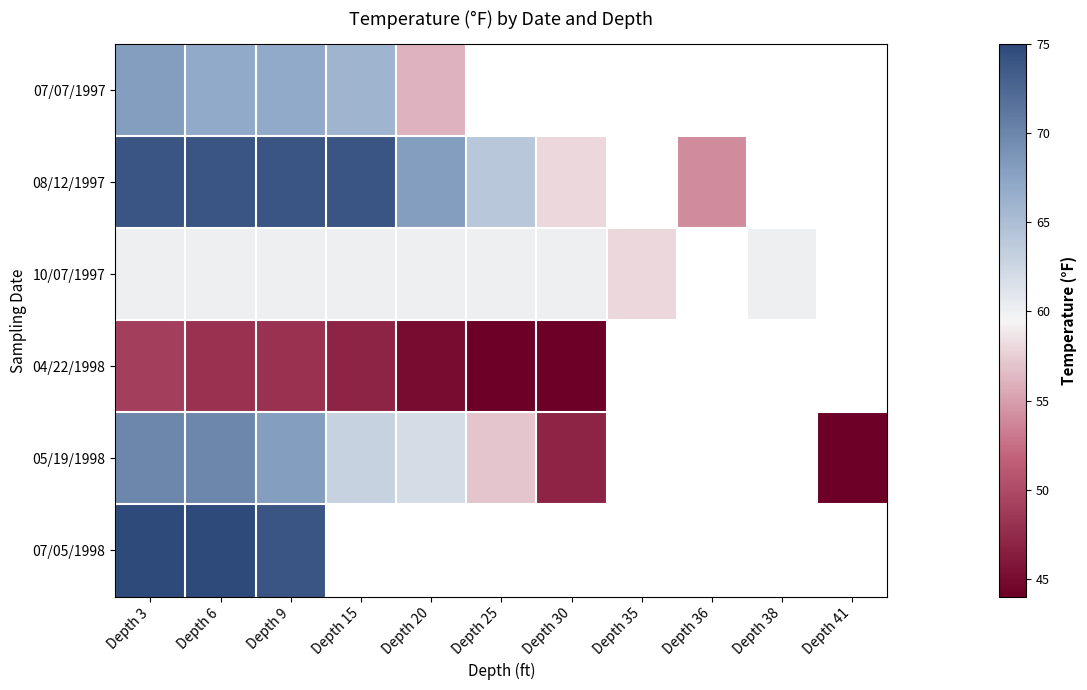

What is the difference between the highest and lowest values at Depth 20?

23.0